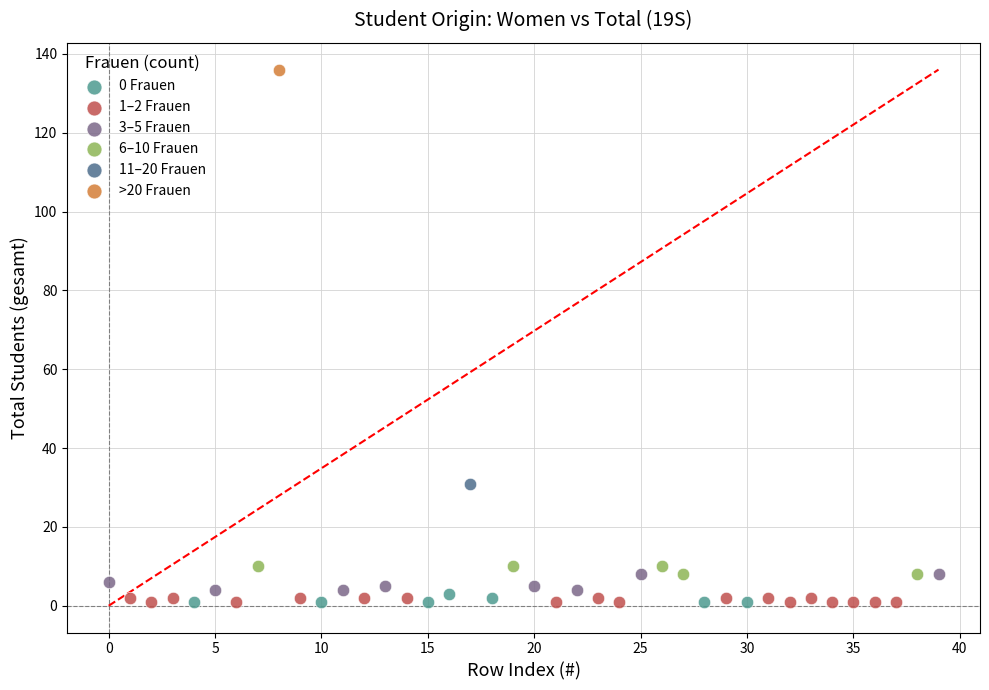

What are all the series names shown in the legend?

0 Frauen, 1–2 Frauen, 3–5 Frauen, 6–10 Frauen, 11–20 Frauen, >20 Frauen